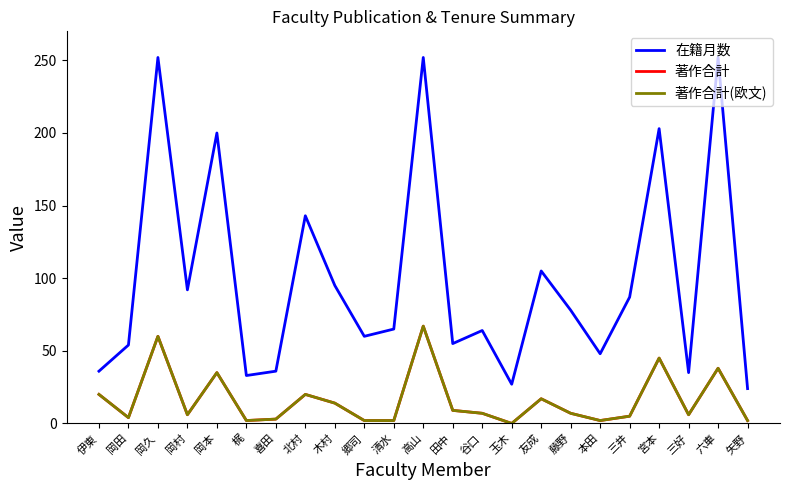

Which series has the largest range (max minus min)?

在籍月数